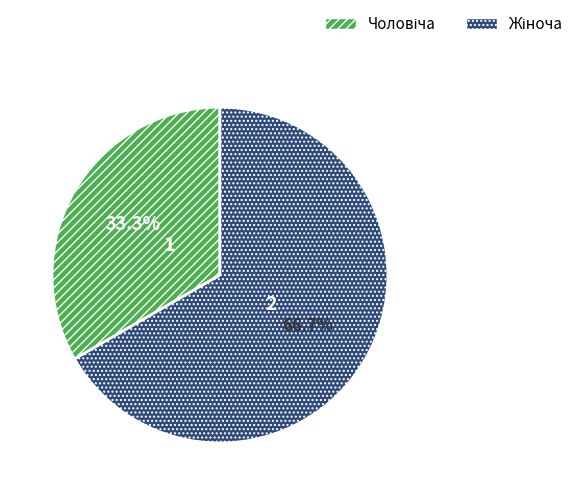

Does any single category account for the majority?

Yes